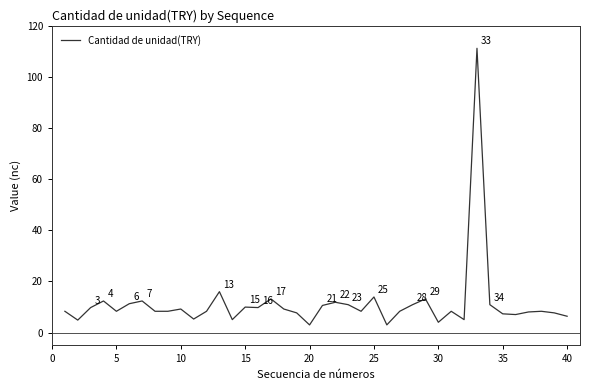

How many lines are shown in the chart?

1